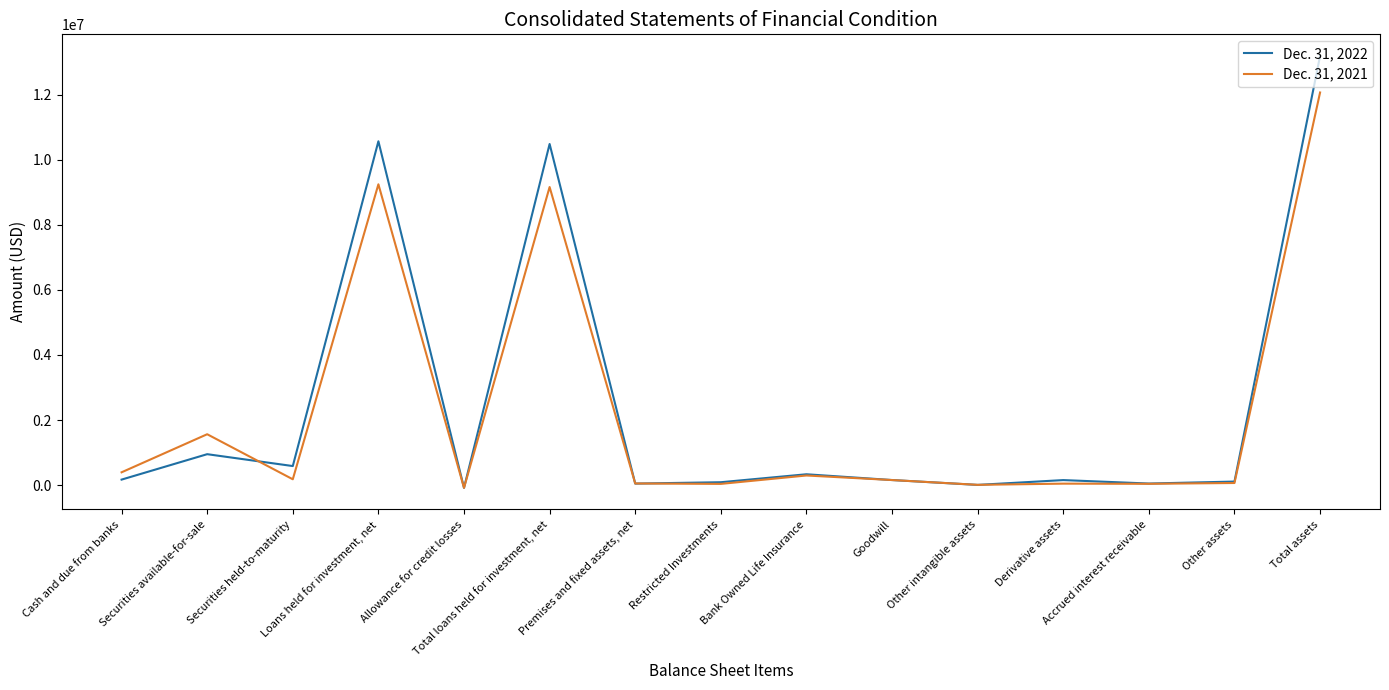

List the series in order of their overall mean, highest first.

Dec. 31, 2022, Dec. 31, 2021